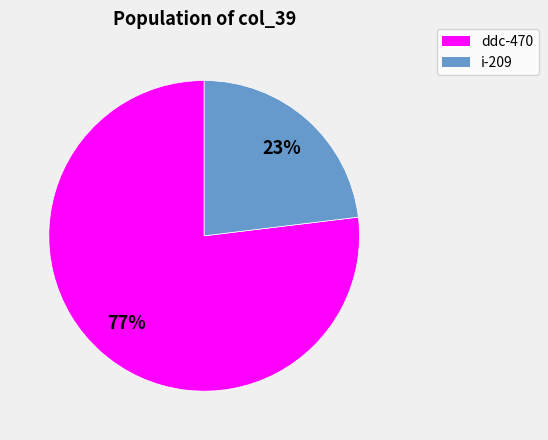

Between i-209 and ddc-470, which is larger?

ddc-470